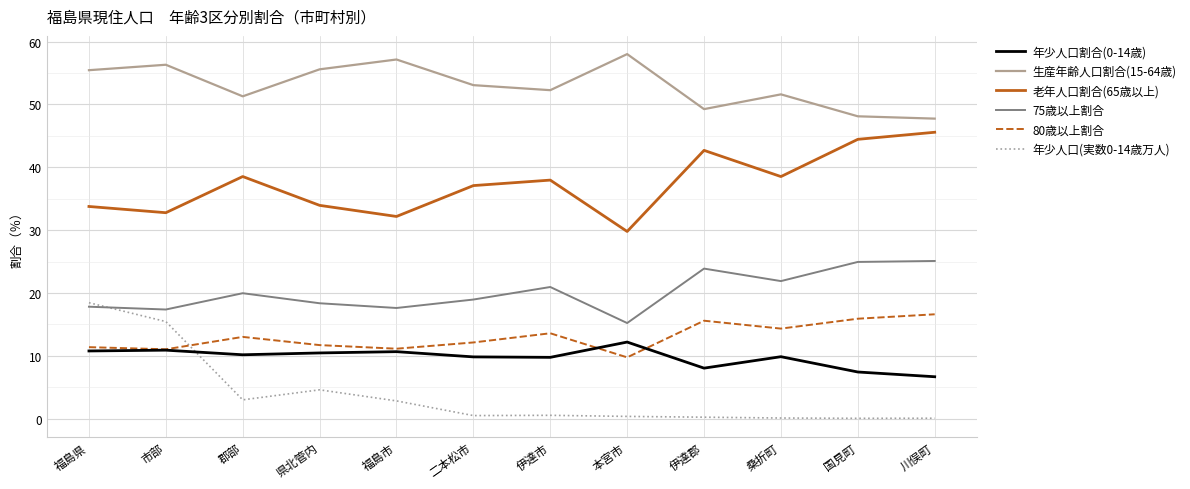

Which series changed the most between 郡部 and 本宮市?

老年人口割合(65歳以上)